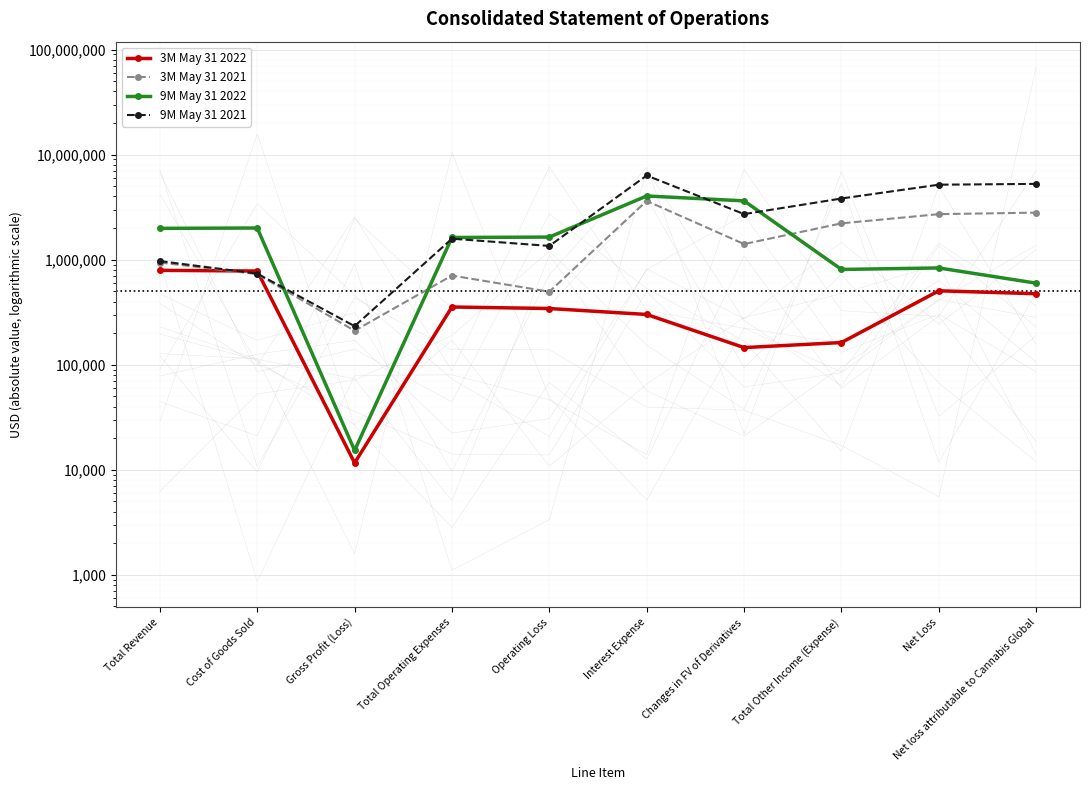

True or false: 3M May 31 2021 has more than 1 points higher than both neighbors.

True